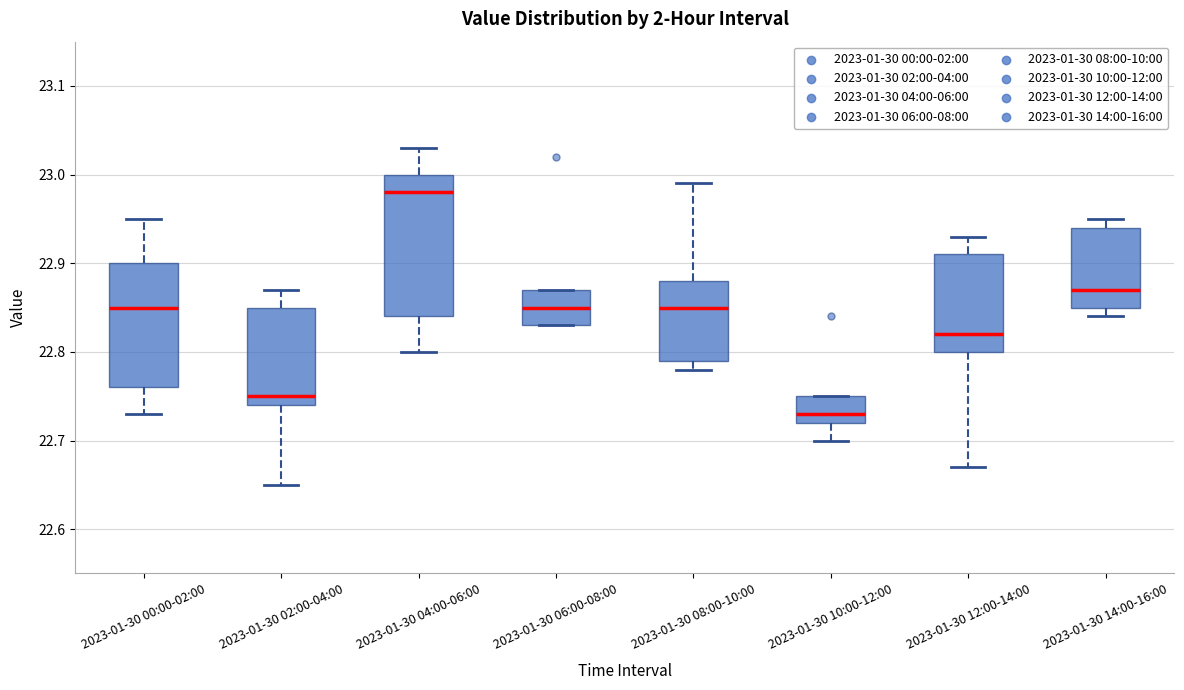

Reading left to right, transcribe this box plot: for each box, give where its median line is, the range the box spans, and where its two whiskers end, as read against the y-axis. The values are not printed on the chart, so give them approximately, as read against the axis.

2023-01-30 00:00-02:00: median 22.85, box 22.76 to 22.90, whiskers 22.73 to 22.95
2023-01-30 02:00-04:00: median 22.75, box 22.74 to 22.85, whiskers 22.65 to 22.87
2023-01-30 04:00-06:00: median 22.98, box 22.84 to 23.00, whiskers 22.80 to 23.03
2023-01-30 06:00-08:00: median 22.85, box 22.83 to 22.87, whiskers 22.83 to 22.87
2023-01-30 08:00-10:00: median 22.85, box 22.79 to 22.88, whiskers 22.78 to 22.99
2023-01-30 10:00-12:00: median 22.73, box 22.72 to 22.75, whiskers 22.70 to 22.75
2023-01-30 12:00-14:00: median 22.82, box 22.80 to 22.91, whiskers 22.67 to 22.93
2023-01-30 14:00-16:00: median 22.87, box 22.85 to 22.94, whiskers 22.84 to 22.95